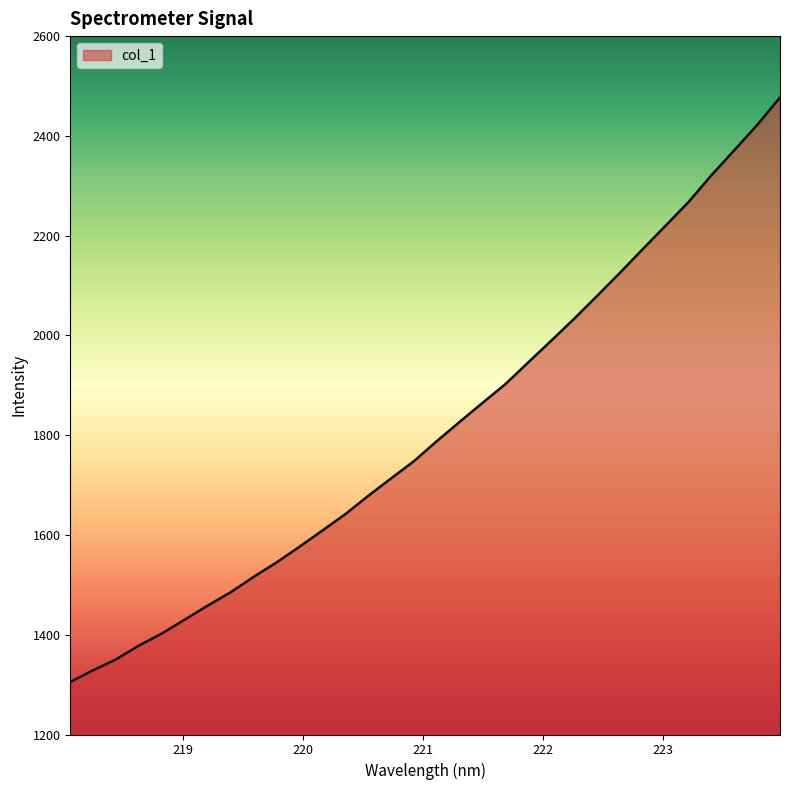

What is the maximum value shown in the chart?

2477.0